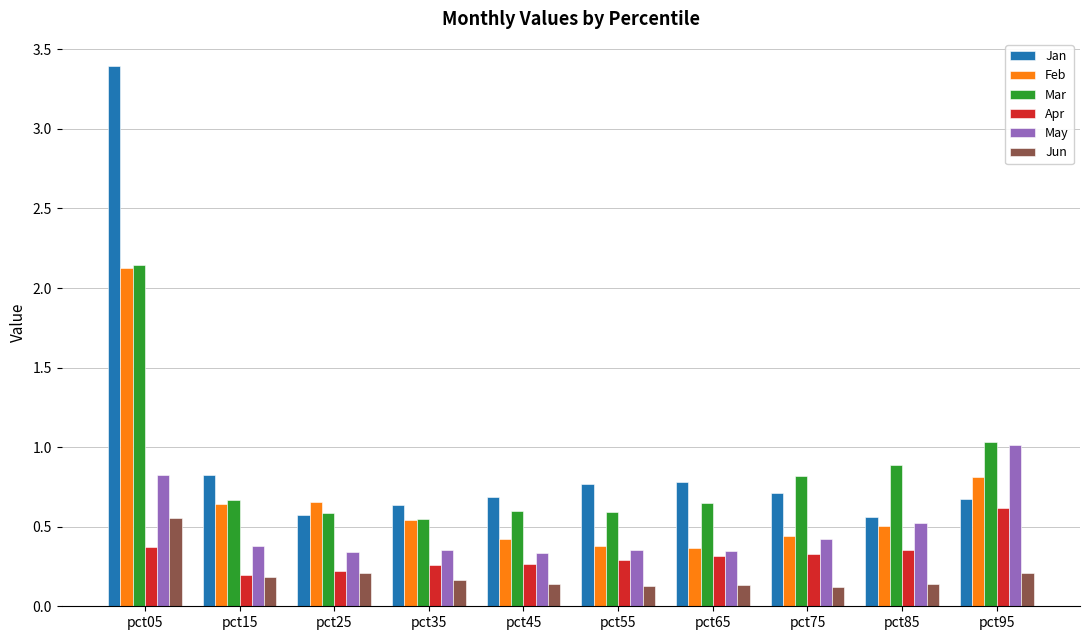

How many groups of bars are there?

10